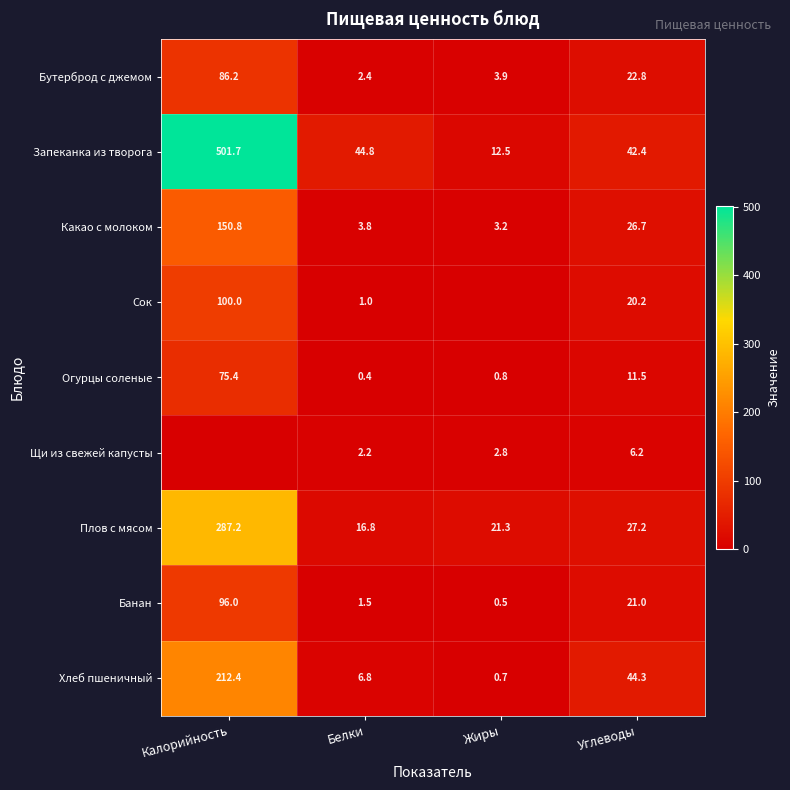

What is the difference between the Хлеб пшеничный values at Белки and Калорийность?

205.6